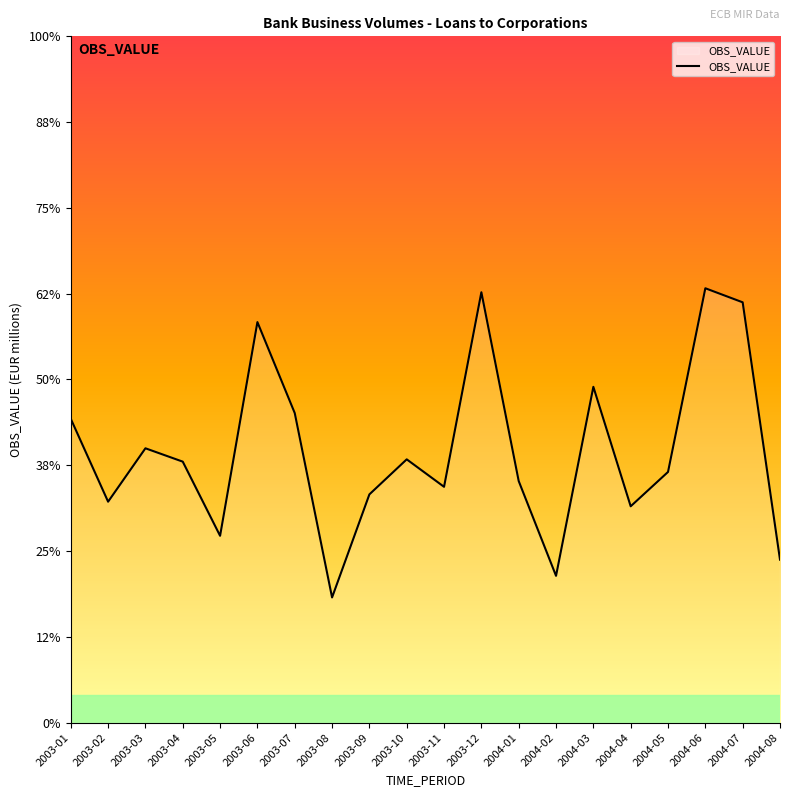

What is the average value?

127639.2